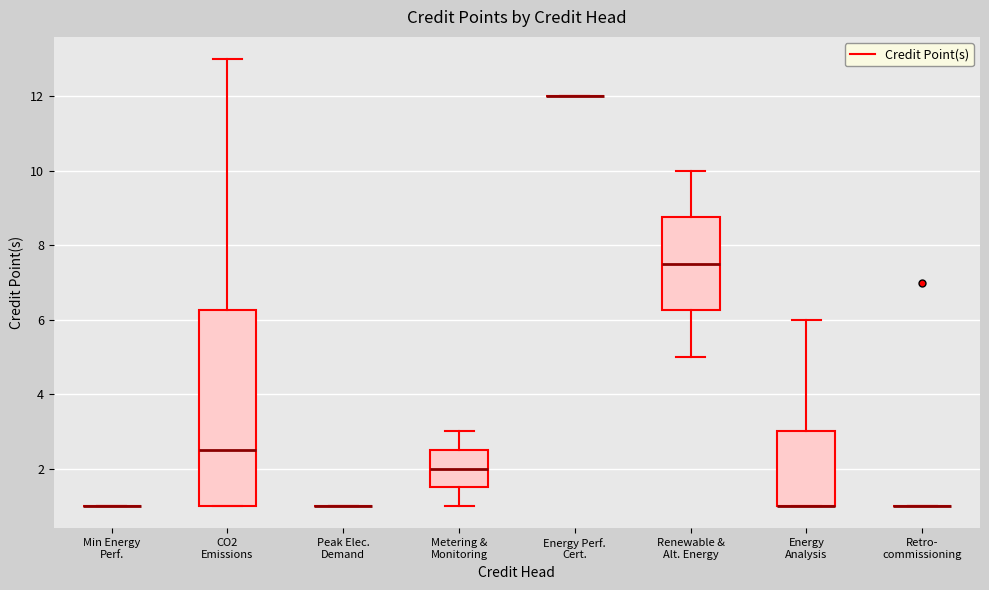

Reading left to right, read every box against the y-axis: the position of its median line, the range the box covers, and the ends of its whiskers. The values are not printed on the chart, so give them approximately, as read against the axis.

Min Energy Perf.: box collapsed to a line at 1.0, whiskers 1.0 to 1.0
CO2 Emissions: median 2.6, box 1.0 to 6.2, whiskers 1.0 to 13.0
Peak Elec. Demand: box collapsed to a line at 1.0, whiskers 1.0 to 1.0
Metering & Monitoring: median 2.0, box 1.6 to 2.6, whiskers 1.0 to 3.0
Energy Perf. Cert.: box collapsed to a line at 12.0, whiskers 12.0 to 12.0
Renewable & Alt. Energy: median 7.6, box 6.2 to 8.8, whiskers 5.0 to 10.0
Energy Analysis: median 1.0 (drawn on the box's lower edge), box 1.0 to 3.0, whiskers 1.0 to 6.0
Retro- commissioning: box collapsed to a line at 1.0, whiskers 1.0 to 1.0